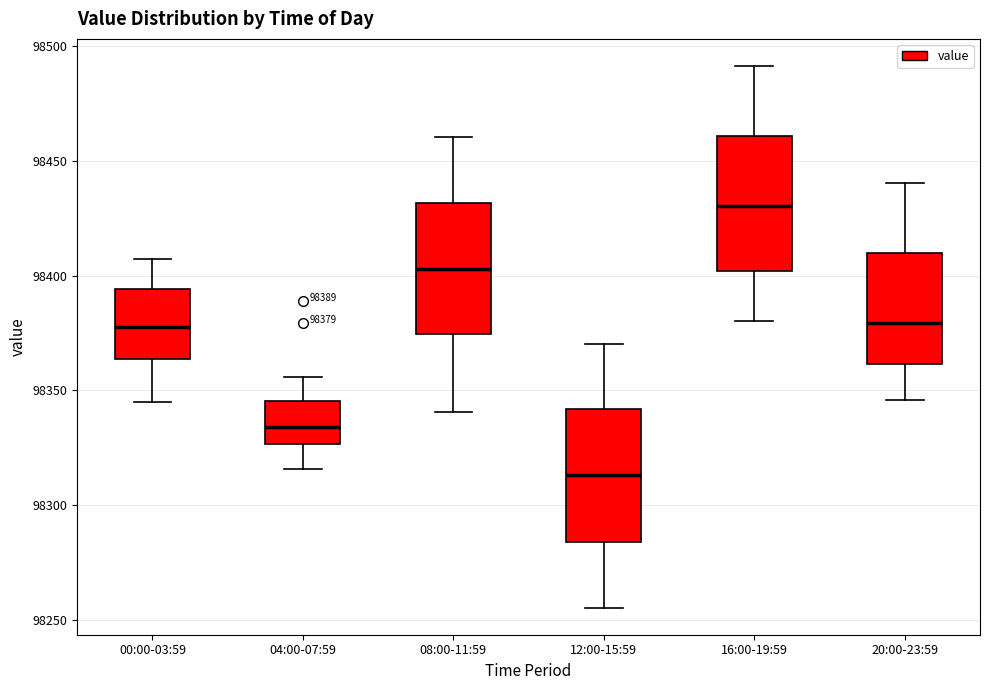

Which box's median line is the lowest?

12:00-15:59